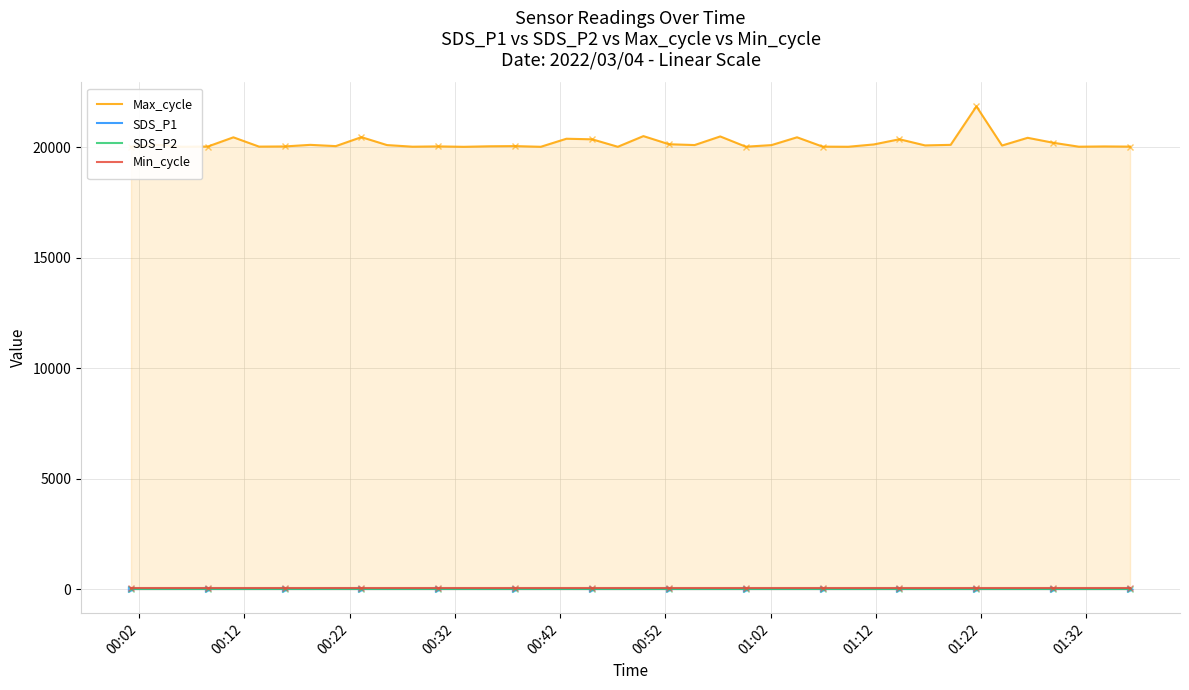

Which series has the largest total across all categories?

Max_cycle